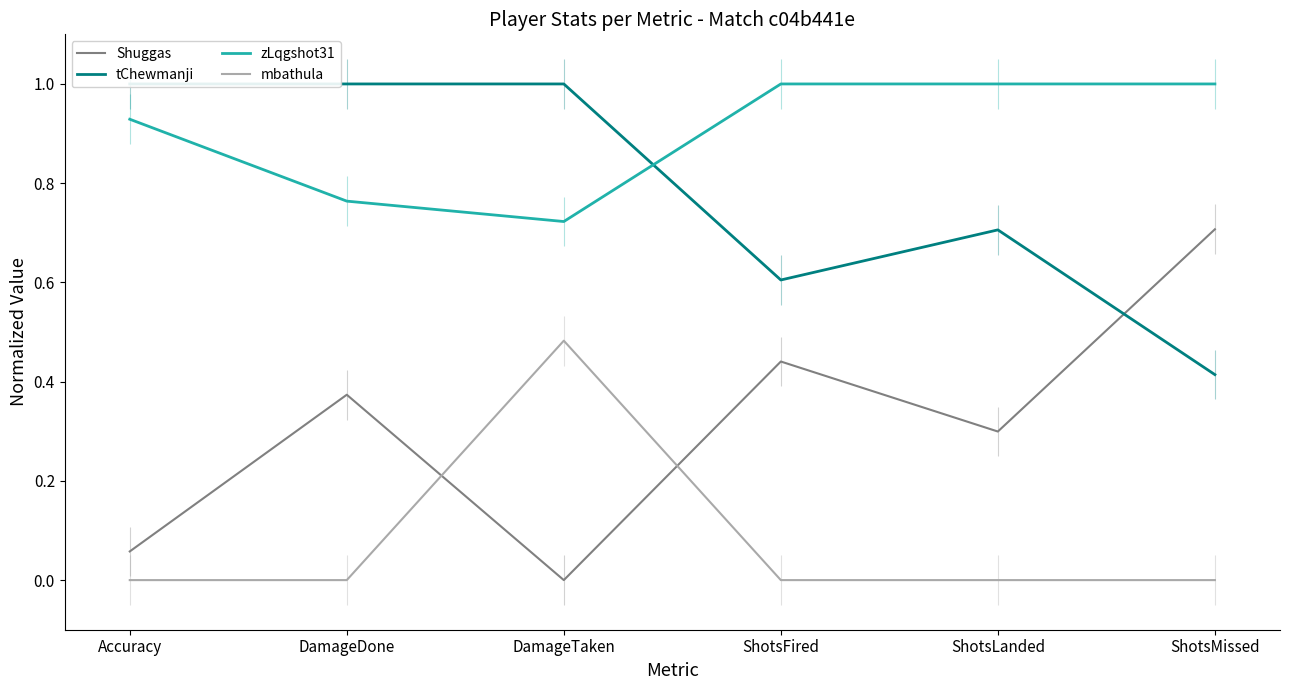

How many lines are shown in the chart?

4